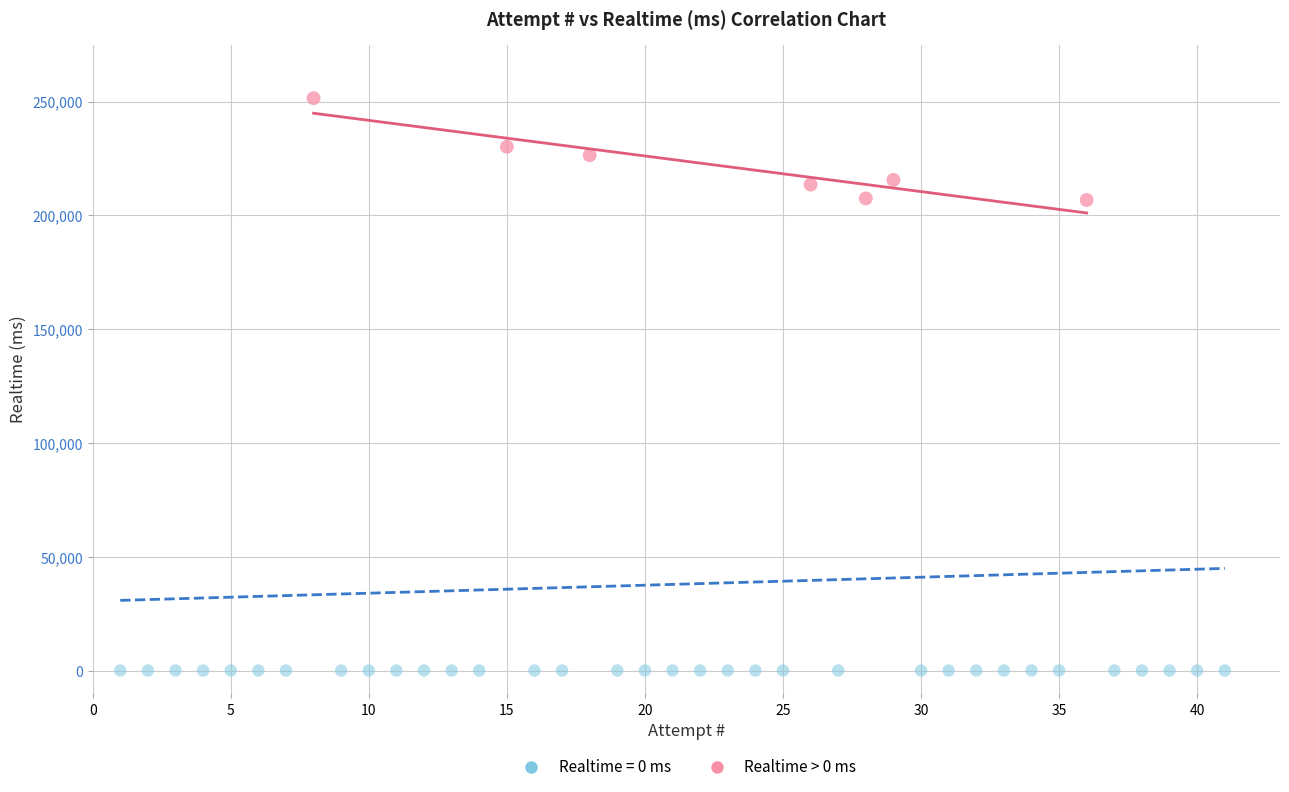

Which series reaches the minimum Y coordinate?

Realtime = 0 ms